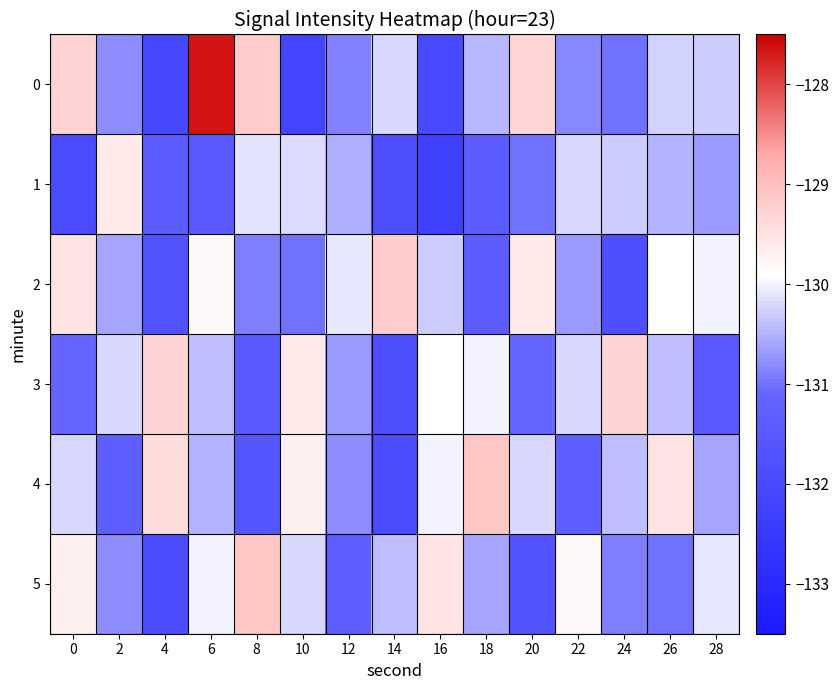

Reading right to left, what are all the values shown in this chart?

0: 28=-130.3	26=-130.2	24=-131.0	22=-130.8	20=-129.3	18=-130.5	16=-132.0	14=-130.2	12=-130.9	10=-132.1	8=-129.2	6=-127.6	4=-132.0	2=-130.8	0=-129.3
1: 28=-130.7	26=-130.5	24=-130.3	22=-130.2	20=-131.0	18=-131.4	16=-132.3	14=-131.8	12=-130.5	10=-130.2	8=-130.1	6=-131.5	4=-131.4	2=-129.6	0=-131.9
2: 28=-130.0	26=-129.9	24=-131.8	22=-130.7	20=-129.6	18=-131.4	16=-130.3	14=-129.2	12=-130.1	10=-131.0	8=-130.9	6=-129.8	4=-131.7	2=-130.6	0=-129.5
3: 28=-131.5	26=-130.4	24=-129.3	22=-130.2	20=-131.1	18=-130.0	16=-129.9	14=-131.8	12=-130.7	10=-129.6	8=-131.5	6=-130.4	4=-129.3	2=-130.2	0=-131.1
4: 28=-130.6	26=-129.5	24=-130.4	22=-131.3	20=-130.2	18=-129.1	16=-130.0	14=-131.9	12=-130.8	10=-129.7	8=-131.6	6=-130.5	4=-129.4	2=-131.3	0=-130.2
5: 28=-130.1	26=-131.0	24=-130.9	22=-129.8	20=-131.7	18=-130.6	16=-129.5	14=-130.4	12=-131.3	10=-130.2	8=-129.1	6=-130.0	4=-131.9	2=-130.8	0=-129.7